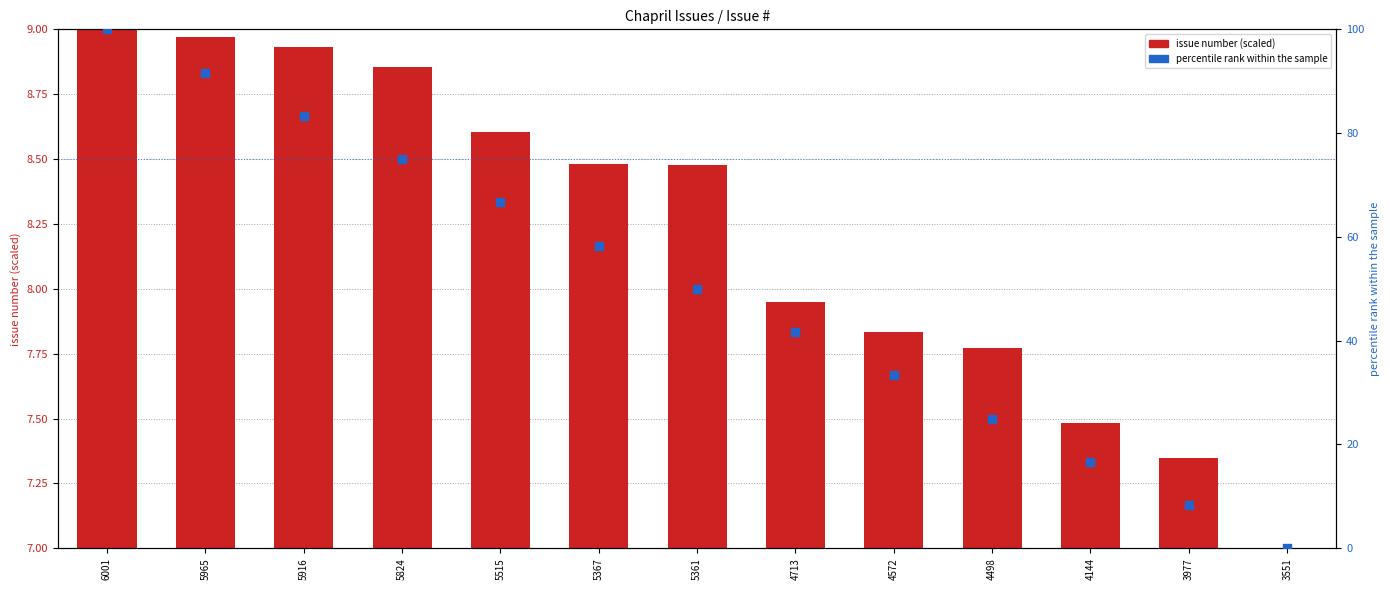

Is the value of issue number (scaled) at 5367 greater than the value of percentile rank within the sample at 4144?

No